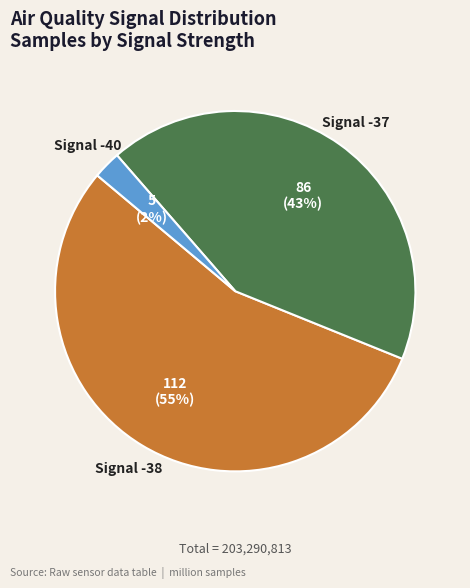

How many slices are in this pie chart?

3